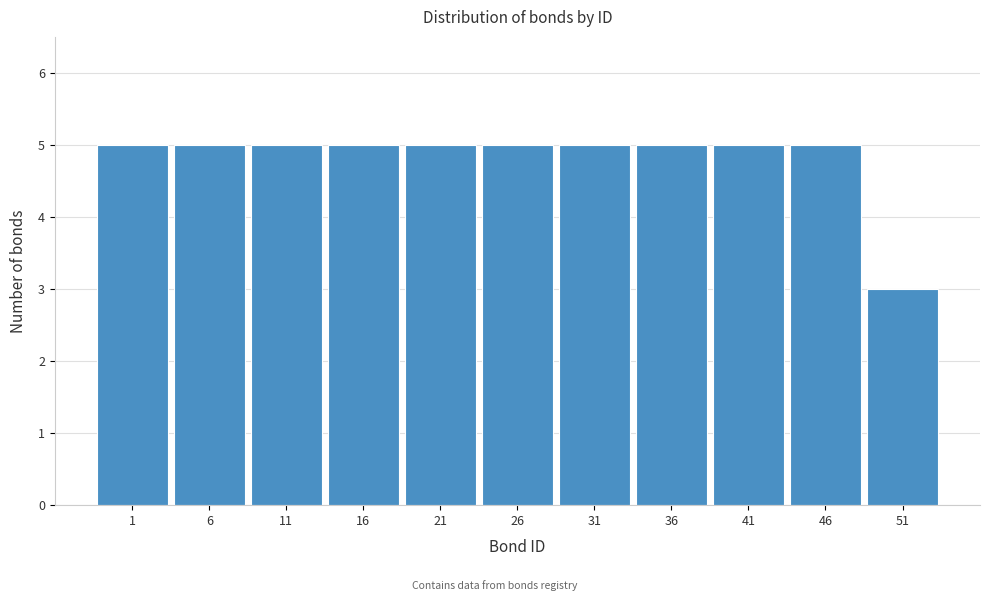

Reading left to right, extract all data points from this chart.

5	5	5	5	5	5	5	5	5	5	3